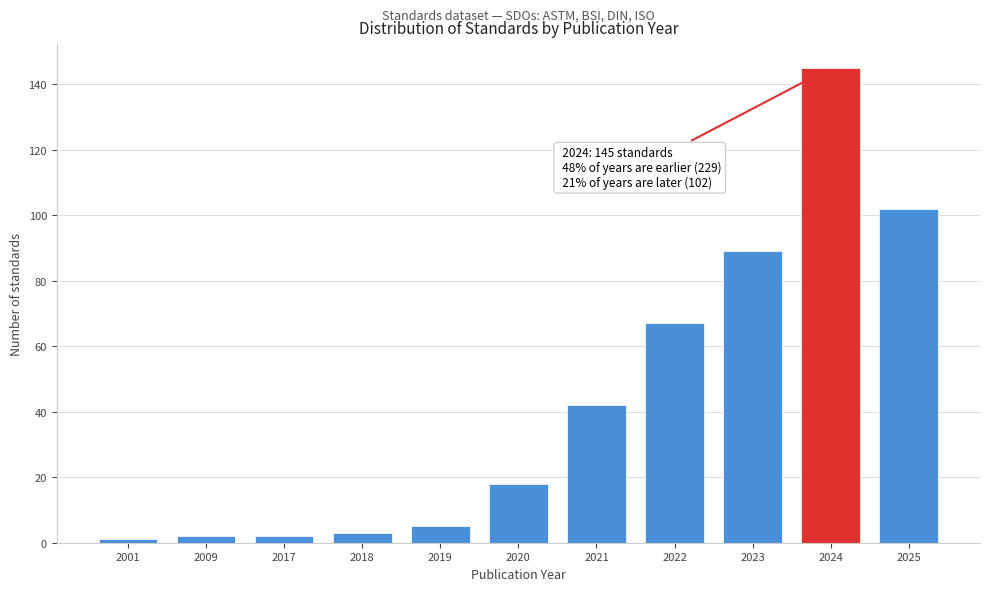

Reading left to right, list all the values displayed in this chart.

2001=1	2009=2	2017=2	2018=3	2019=5	2020=18	2021=42	2022=67	2023=89	2024=145	2025=102